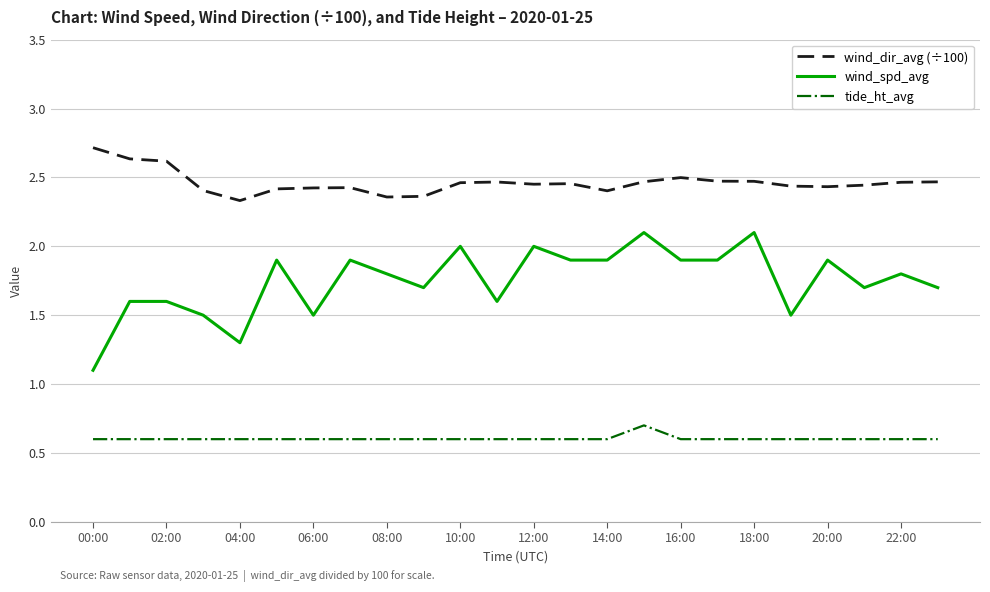

List the series in order of their peak value, lowest first.

tide_ht_avg, wind_spd_avg, wind_dir_avg (÷100)